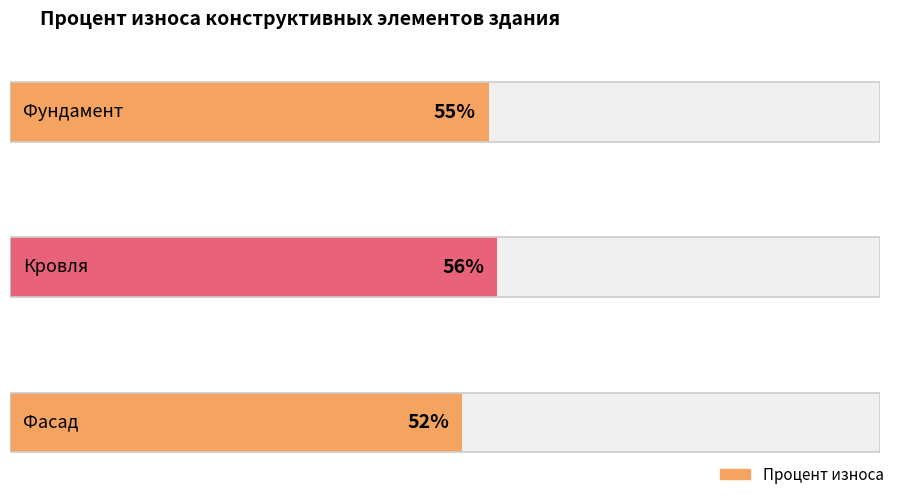

How many bars are there in total?

3